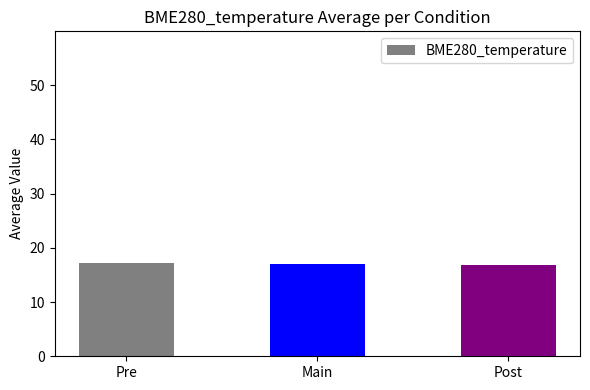

The chart shows a value of 23.5 at Pre. True or false?

False